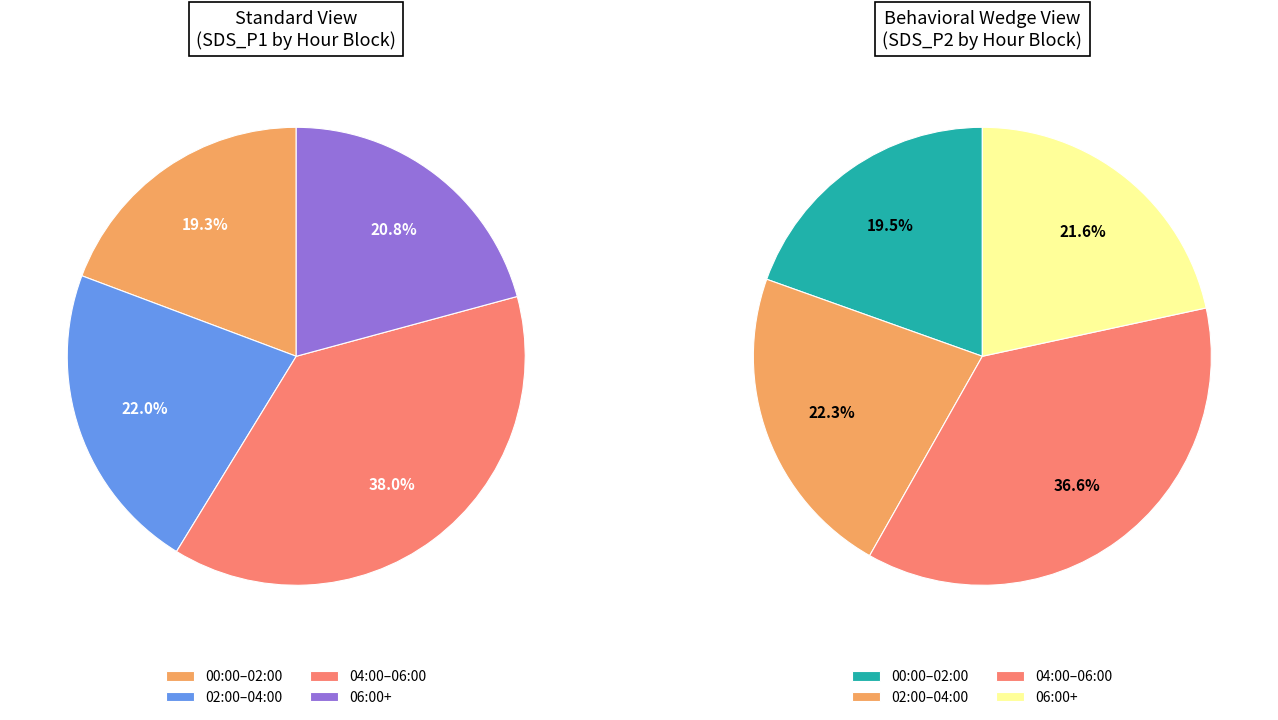

Is 3 the majority of the pie?

No